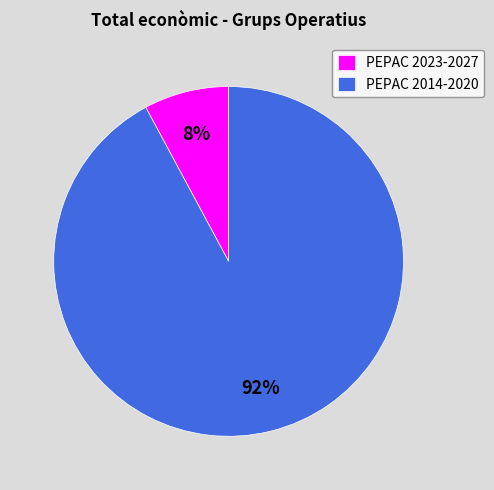

To the nearest percent, what is the difference between the largest and smallest slice percentages?

84%